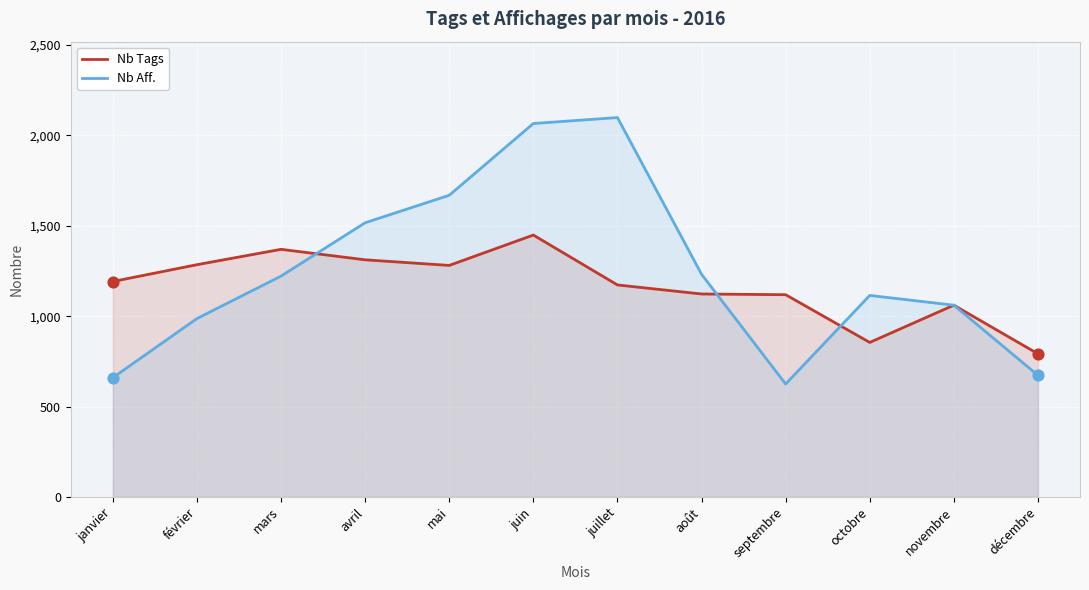

Which series has the largest total across all categories?

Nb Aff.